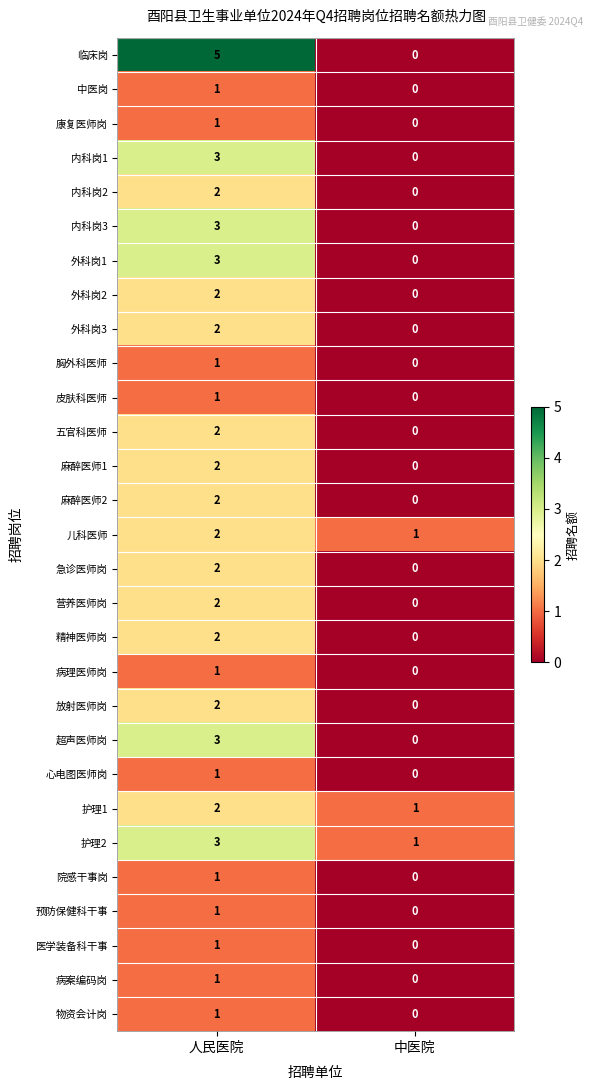

At how many categories does at least one series exceed 2?

1